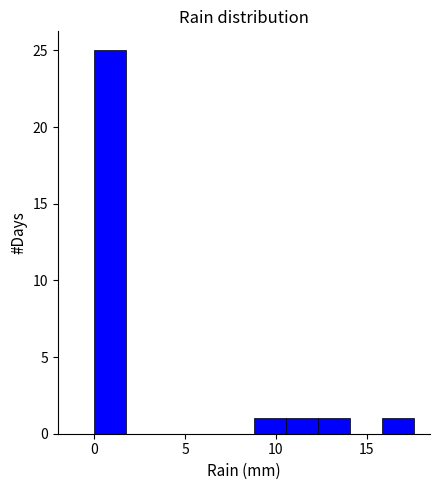

Read against the x-axis, roughly where is the centre of the tallest bar?

1.0